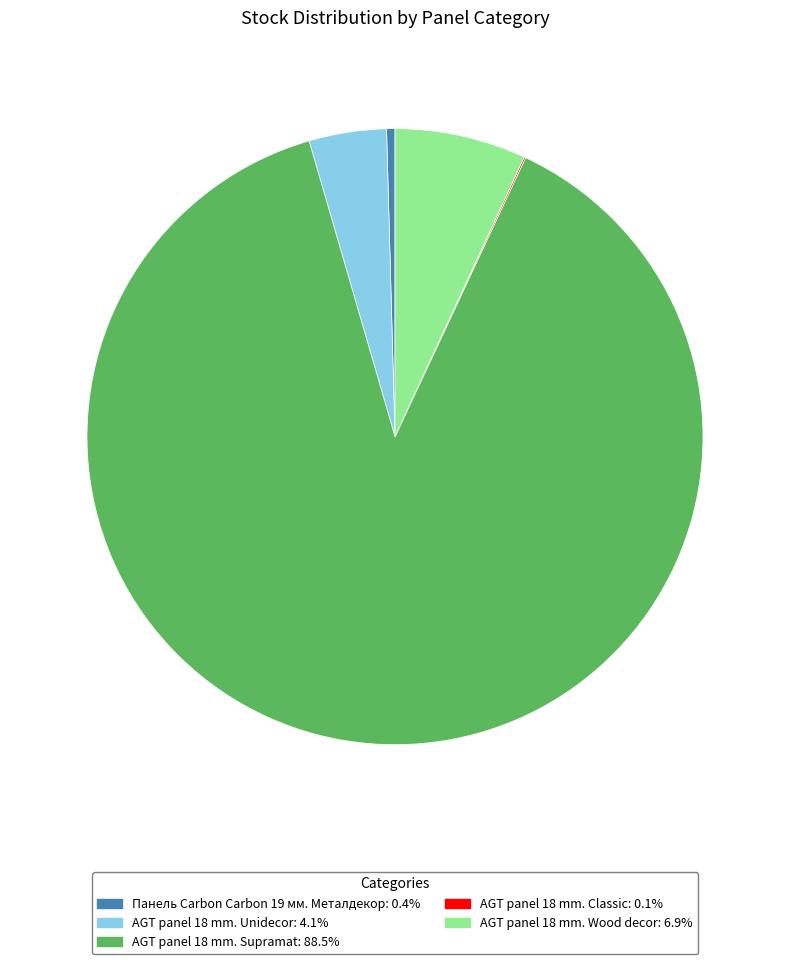

Is there any slice that represents more than half of the pie?

Yes